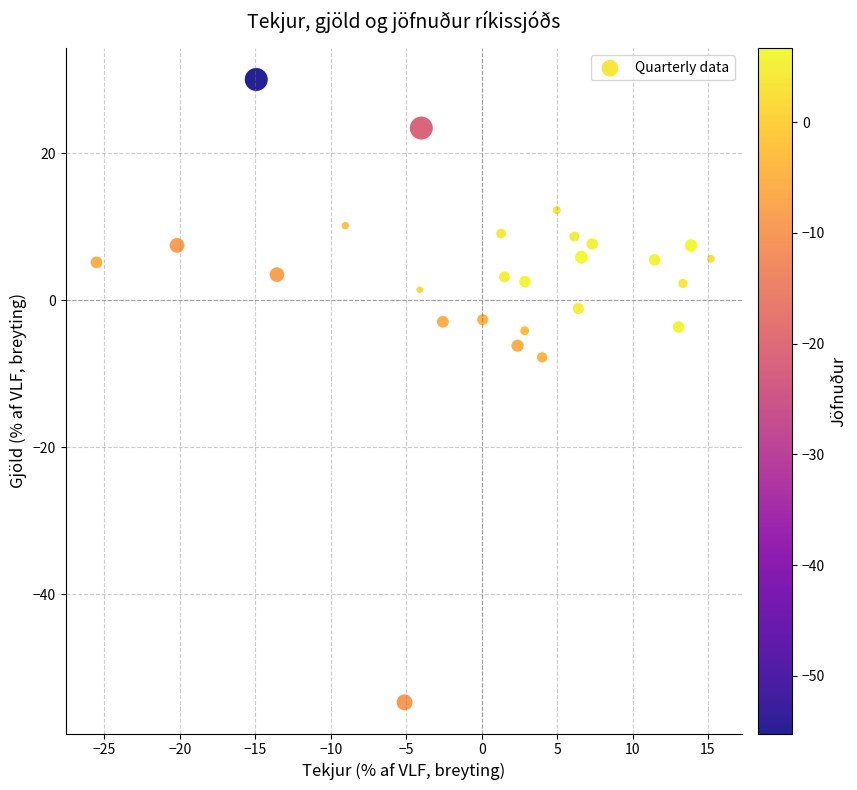

What Y value in the scatter plot is closest to -12?

-7.8